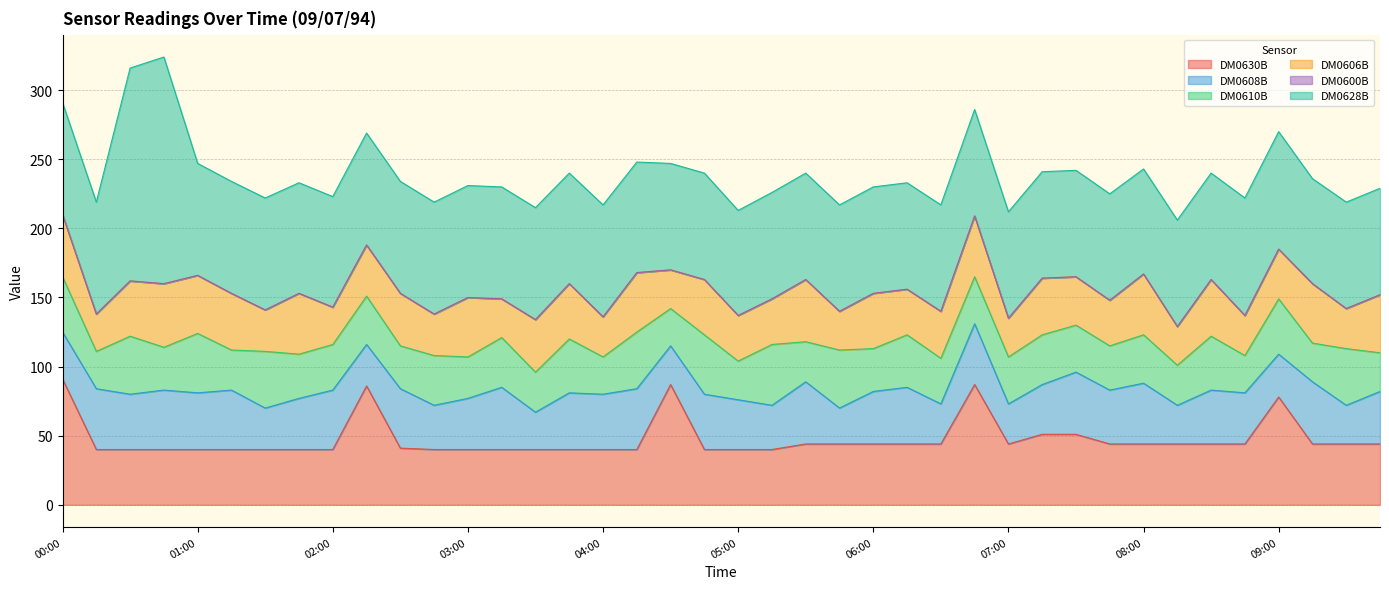

What is the minimum value for DM0628B?

76